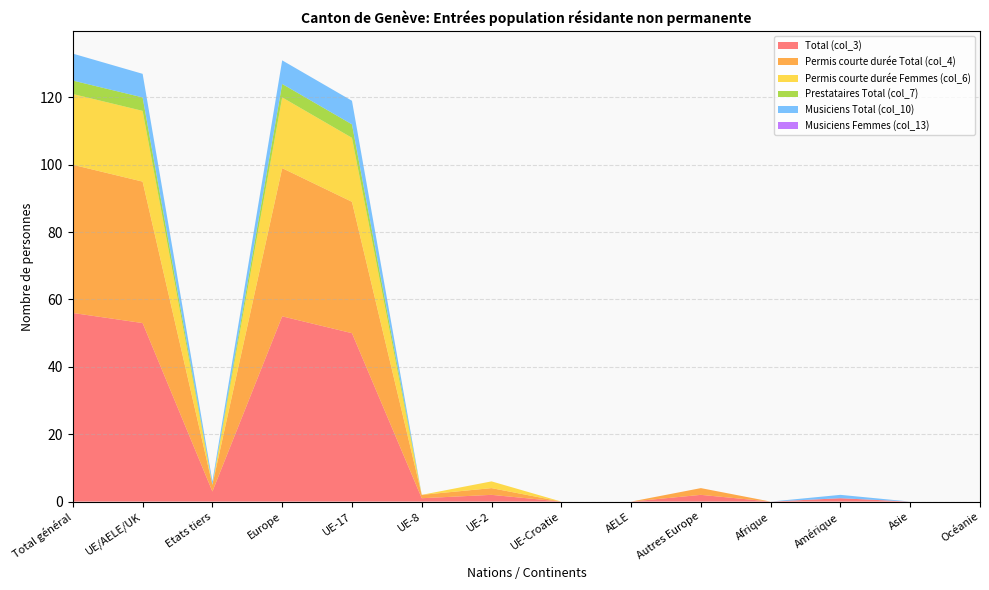

Reading left to right, extract all data points from this chart.

Total (col_3): 56	53	3	55	50	1	2	0	0	2	0	1	0	0
Permis courte durée Total (col_4): 44	42	2	44	39	1	2	0	0	2	0	0	0	0
Permis courte durée Femmes (col_6): 21	21	0	21	19	0	2	0	0	0	0	0	0	0
Prestataires Total (col_7): 4	4	0	4	4	0	0	0	0	0	0	0	0	0
Musiciens Total (col_10): 8	7	1	7	7	0	0	0	0	0	0	1	0	0
Musiciens Femmes (col_13): 0	0	0	0	0	0	0	0	0	0	0	0	0	0